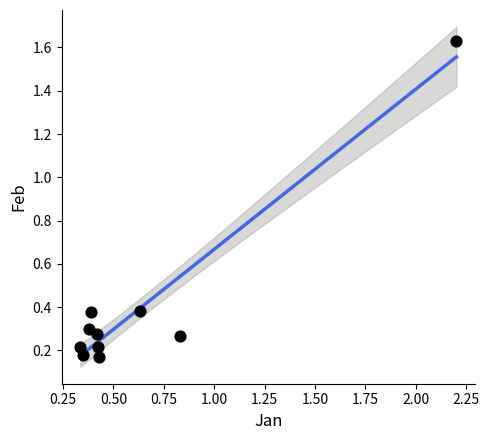

What is the average X value?

0.6